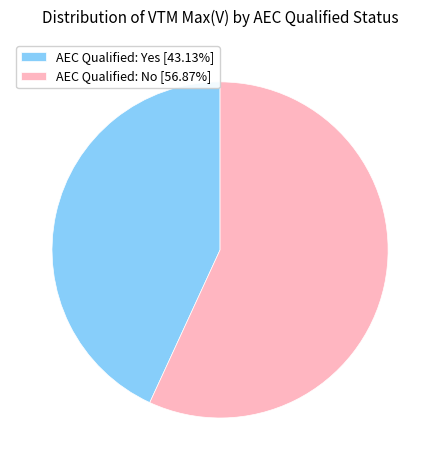

Does AEC Qualified: Yes [43.13%] account for over 50% of the chart?

No